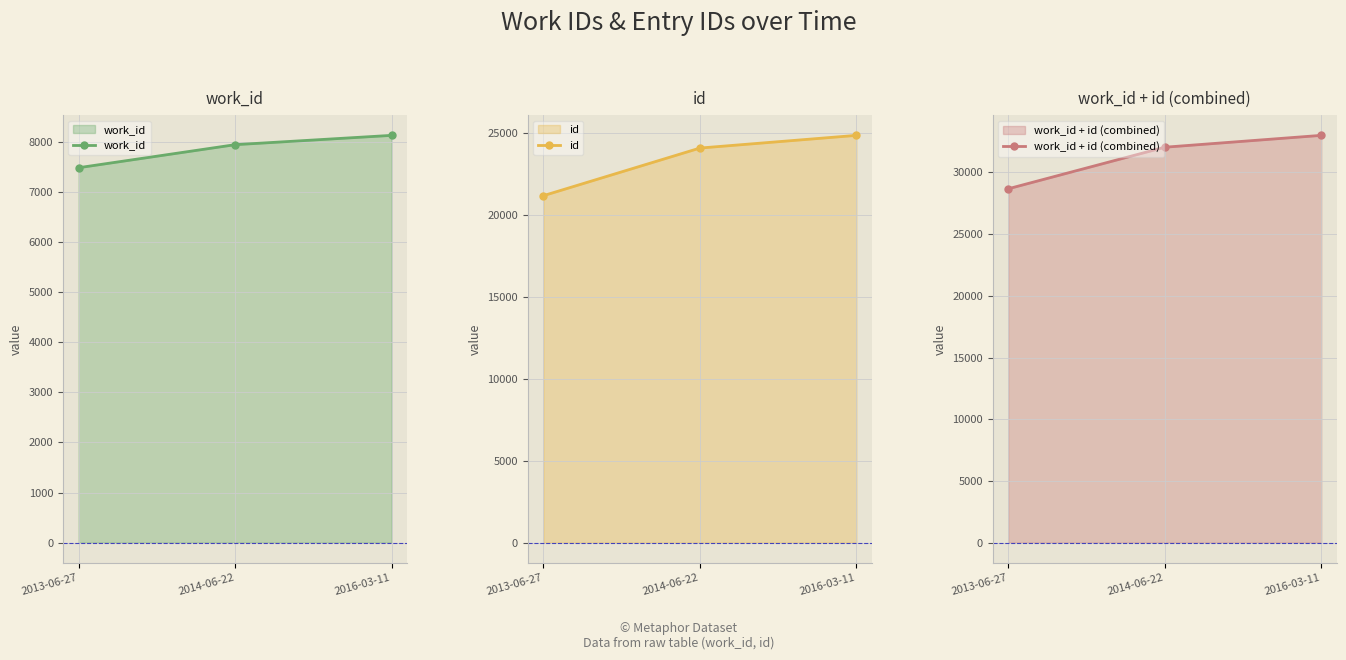

Which series has the largest range (max minus min)?

work_id + id (combined)